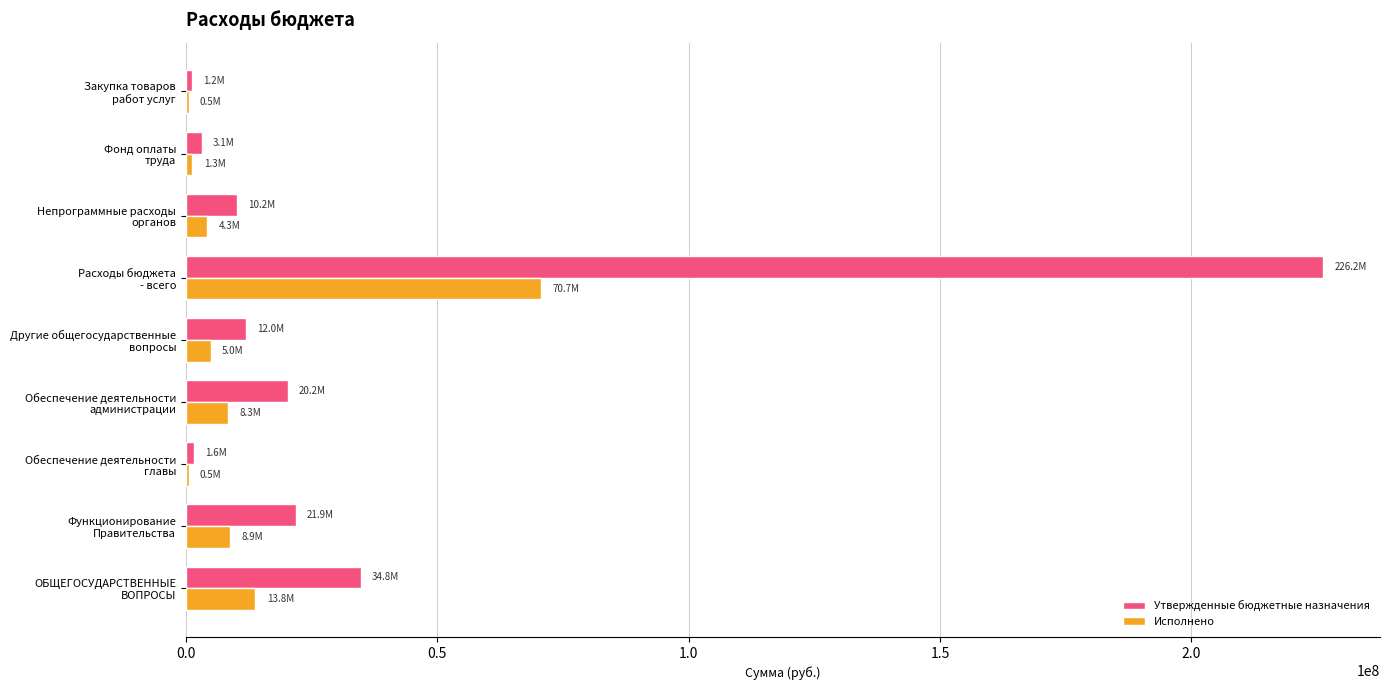

What are all the series names shown in the legend?

Утвержденные бюджетные назначения, Исполнено